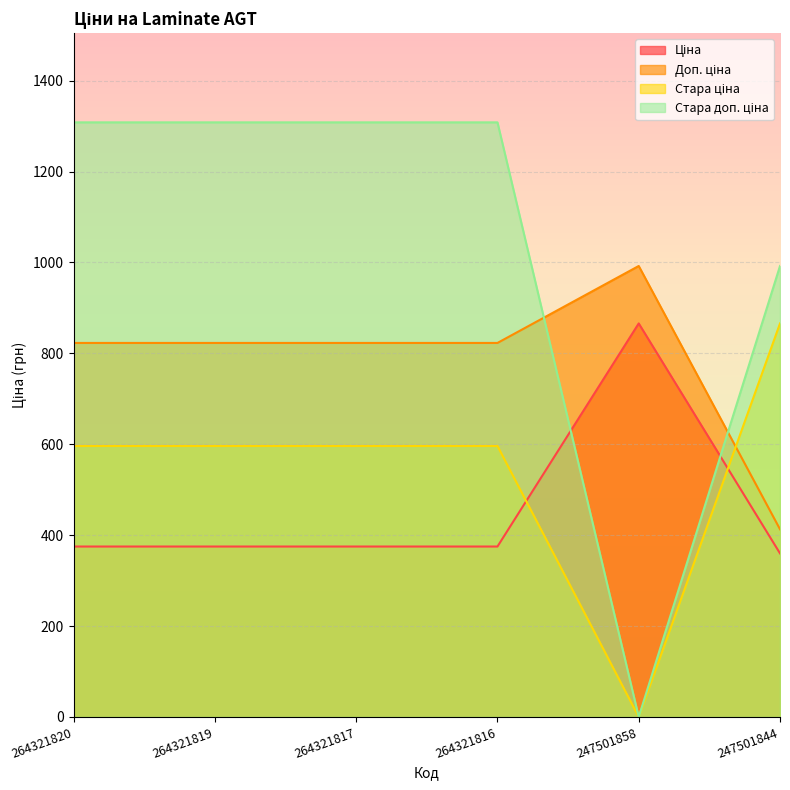

What is the value of the Ціна point at the 2nd from the left?

375.0